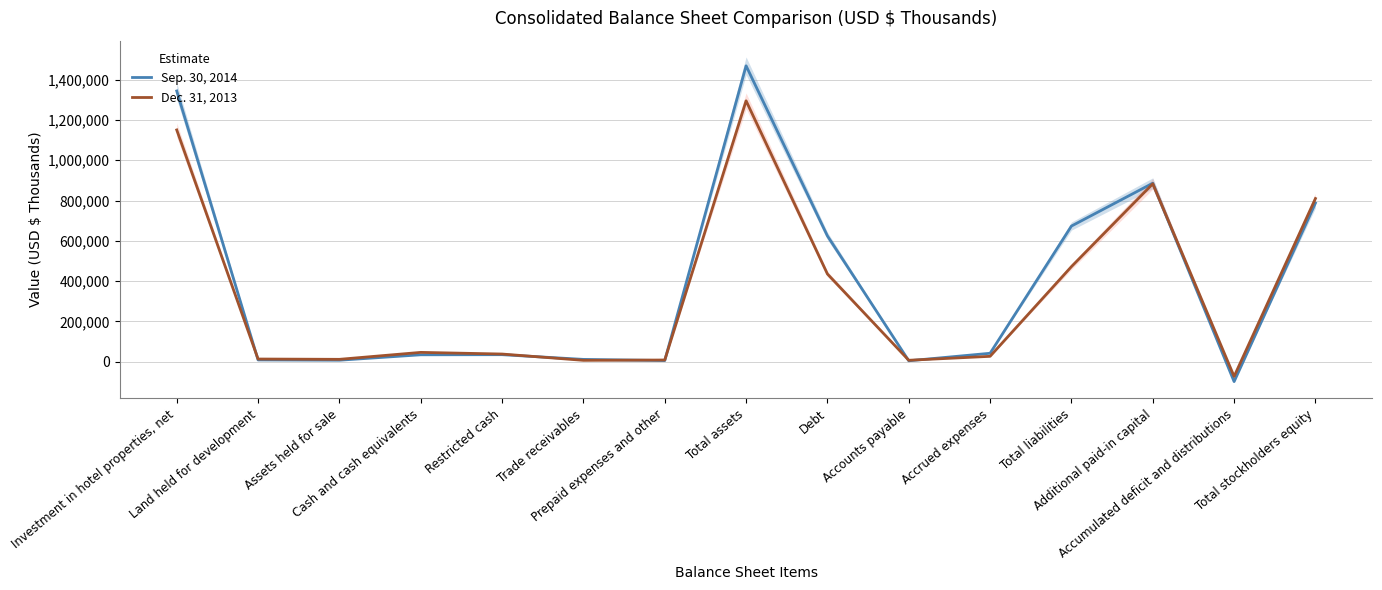

Where is Dec. 31, 2013 nearest to the value 610949?

Total liabilities